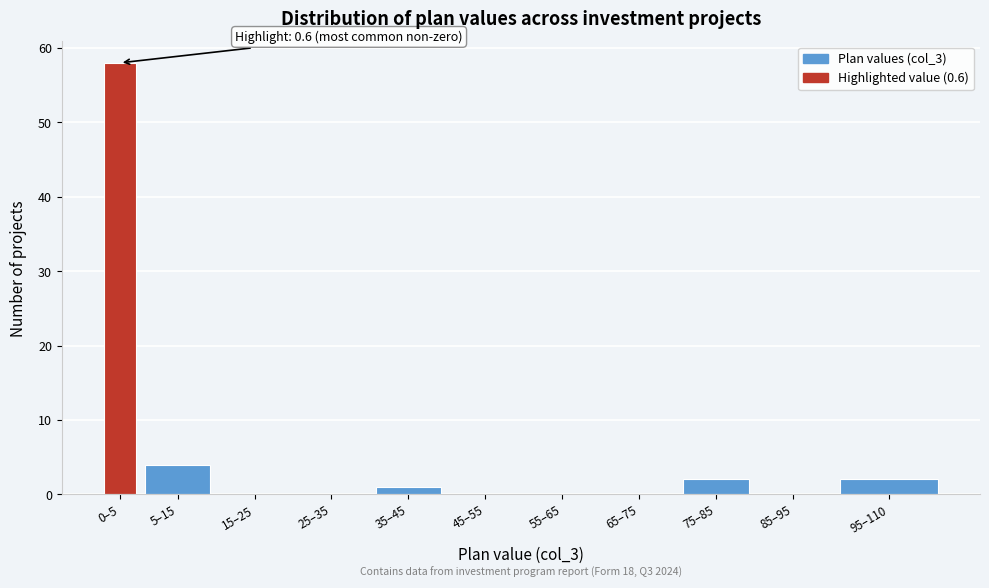

Reading left to right, transcribe all the data shown in this chart.

0–5=58	5–15=4	15–25=0	25–35=0	35–45=1	45–55=0	55–65=0	65–75=0	75–85=2	85–95=0	95–110=2